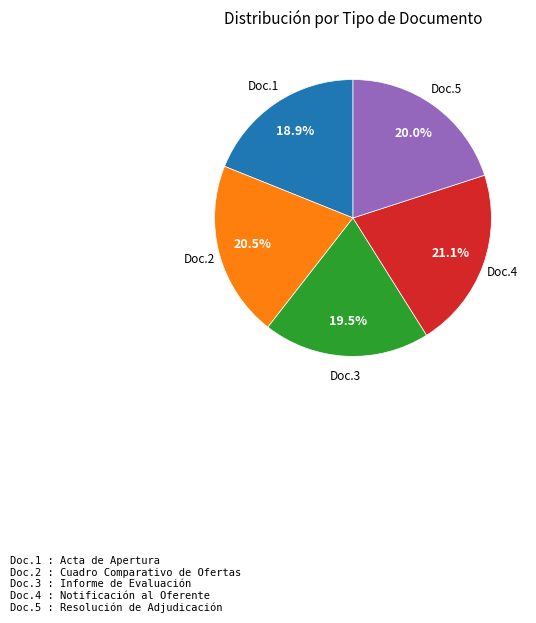

How many segments does this pie chart have?

5